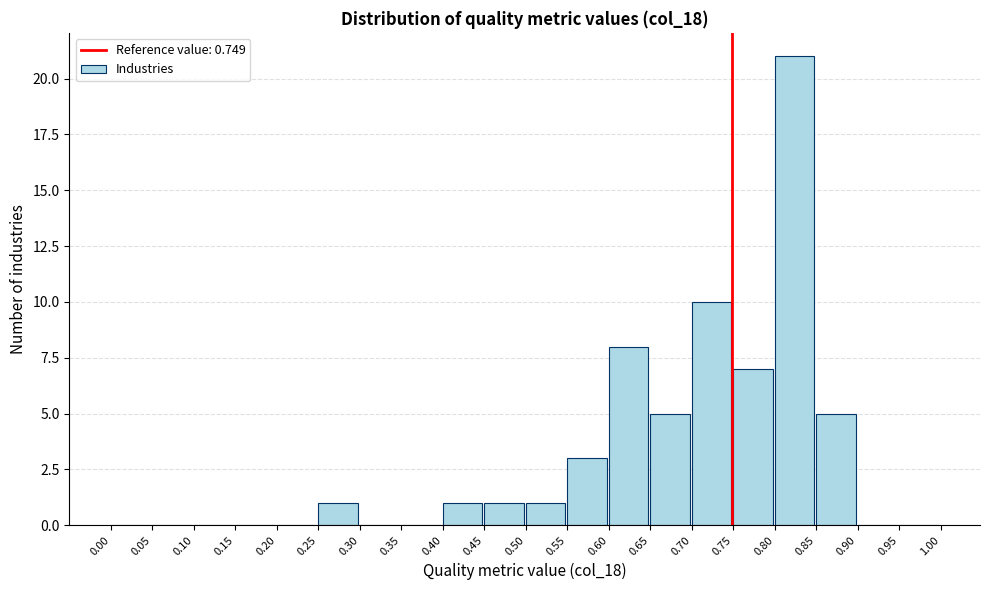

Reading left to right, transcribe this chart: for each bar, give the range it covers on the x-axis and its height. The values are not printed on the chart, so give them approximately, as read against the axis.

0.00 to 0.05: 0
0.05 to 0.10: 0
0.10 to 0.15: 0
0.15 to 0.20: 0
0.20 to 0.25: 0
0.25 to 0.30: 1
0.30 to 0.35: 0
0.35 to 0.40: 0
0.40 to 0.45: 1
0.45 to 0.50: 1
0.50 to 0.55: 1
0.55 to 0.60: 3
0.60 to 0.65: 8
0.65 to 0.70: 5
0.70 to 0.75: 10
0.75 to 0.80: 7
0.80 to 0.85: 21
0.85 to 0.90: 5
0.90 to 0.95: 0
0.95 to 1.00: 0